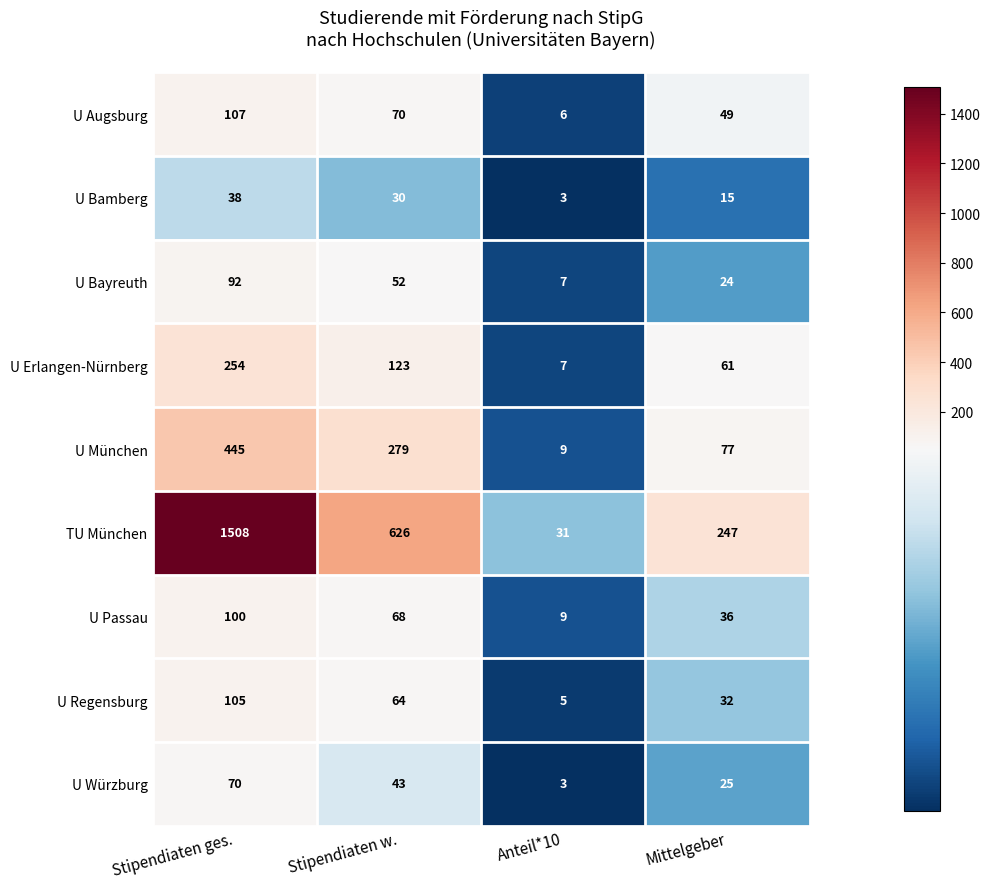

How many distinct data groups are displayed?

9